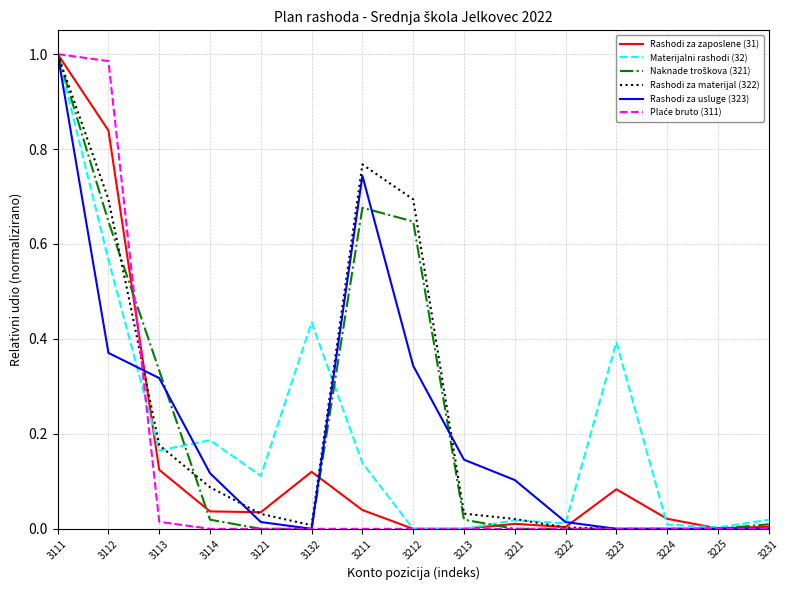

Which category has the highest value in the Rashodi za materijal (322) series?

3111